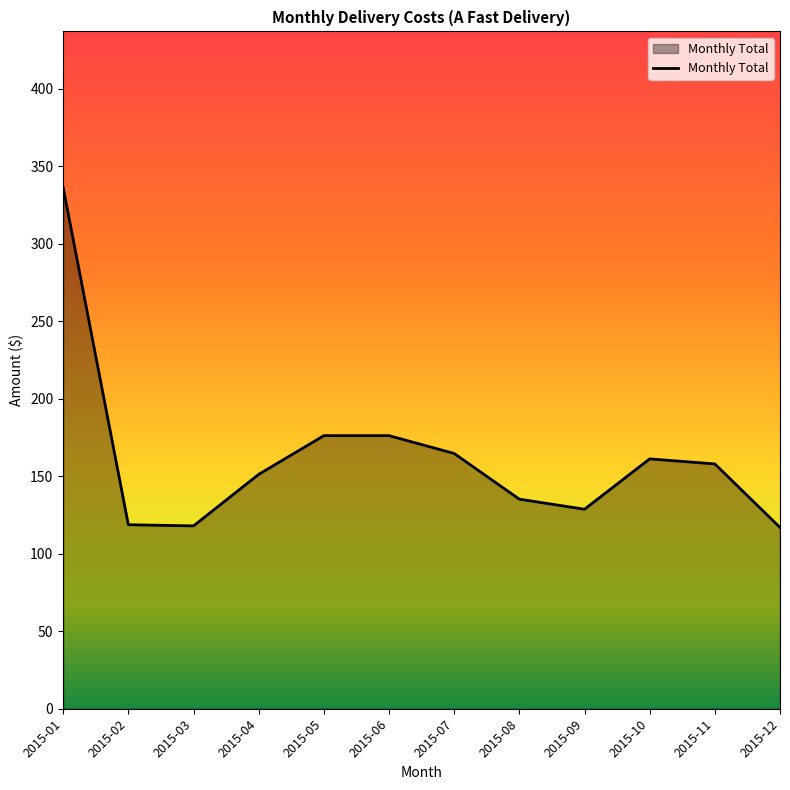

True or false: the data shows 161.2 at 2015-10.

True